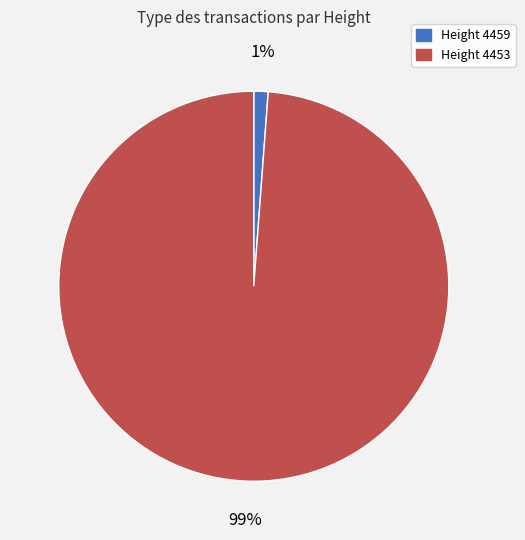

Is there a majority slice in this chart?

Yes